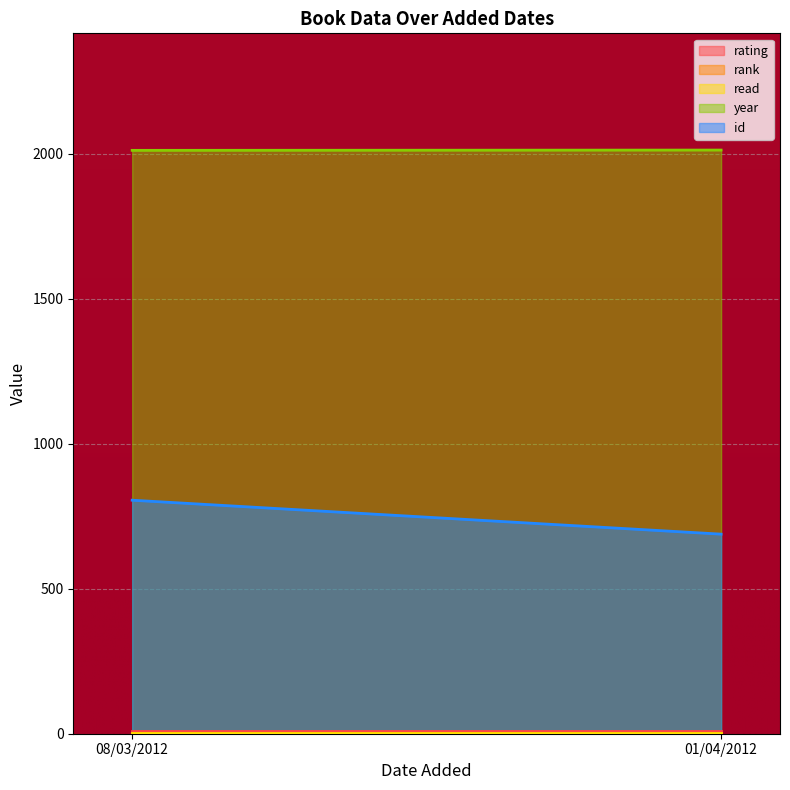

At which label is read closest to 1?

08/03/2012